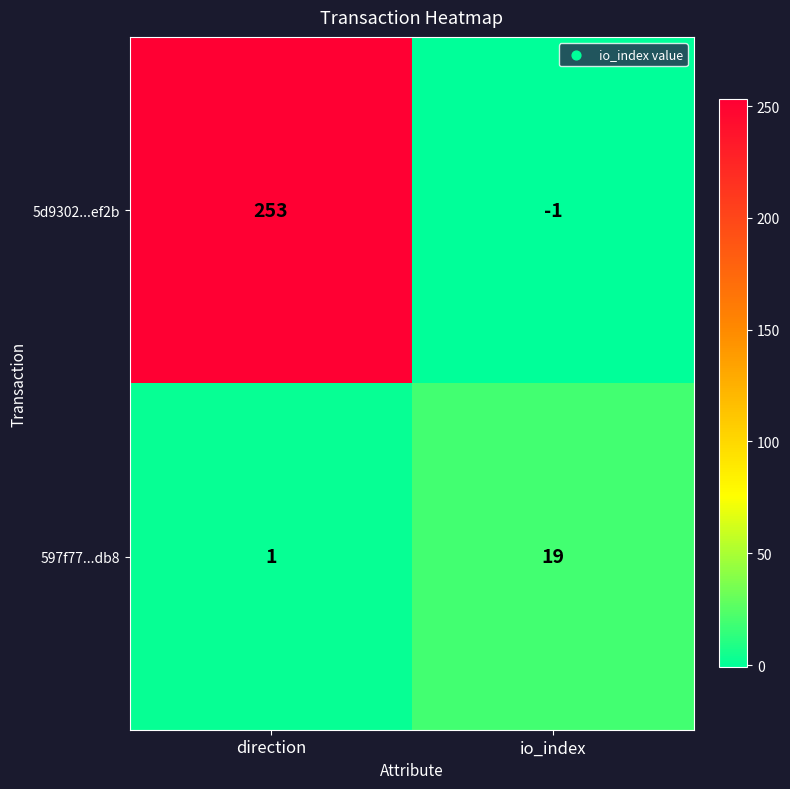

What is the sum of all 597f77...db8 values?

20